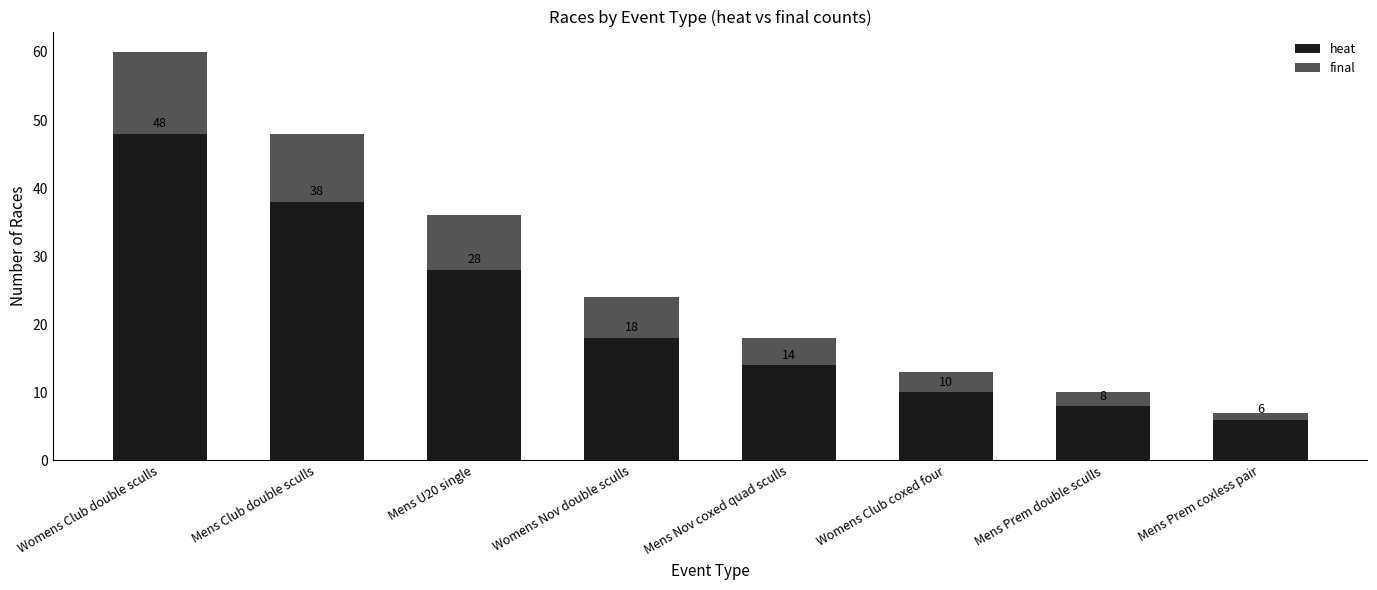

List the labels in order of heat value, largest first.

Womens Club double sculls, Mens Club double sculls, Mens U20 single, Womens Nov double sculls, Mens Nov coxed quad sculls, Womens Club coxed four, Mens Prem double sculls, Mens Prem coxless pair